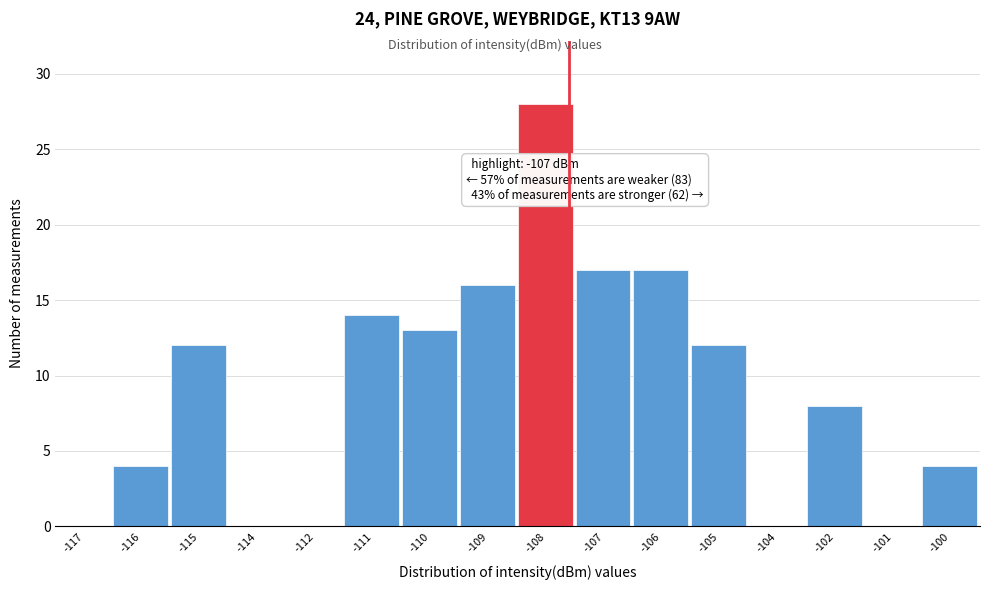

Reading left to right, list all the values displayed in this chart.

-117=0	-116=4	-115=12	-114=0	-112=0	-111=14	-110=13	-109=16	-108=28	-107=17	-106=17	-105=12	-104=0	-102=8	-101=0	-100=4